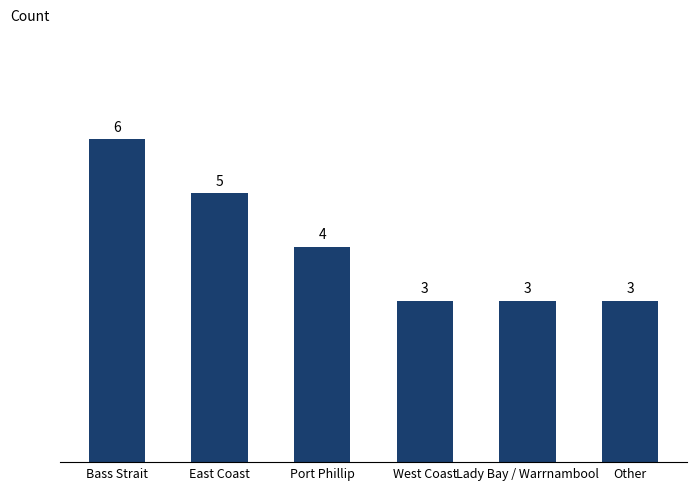

What is the maximum value shown in the chart?

6